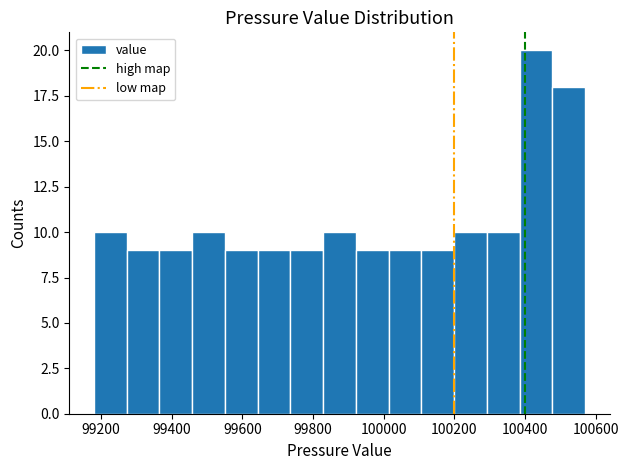

Reading left to right, transcribe this chart: for each bar, give the range it covers on the x-axis and its height. Neither the bar edges nor the heights are printed on the chart, so give them approximately, as read against the axes.

99180 to 99280: 10
99280 to 99360: 9
99360 to 99460: 9
99460 to 99560: 10
99560 to 99640: 9
99640 to 99740: 9
99740 to 99820: 9
99820 to 99920: 10
99920 to 100020: 9
100020 to 100100: 9
100100 to 100200: 9
100200 to 100300: 10
100300 to 100380: 10
100380 to 100480: 20
100480 to 100580: 18